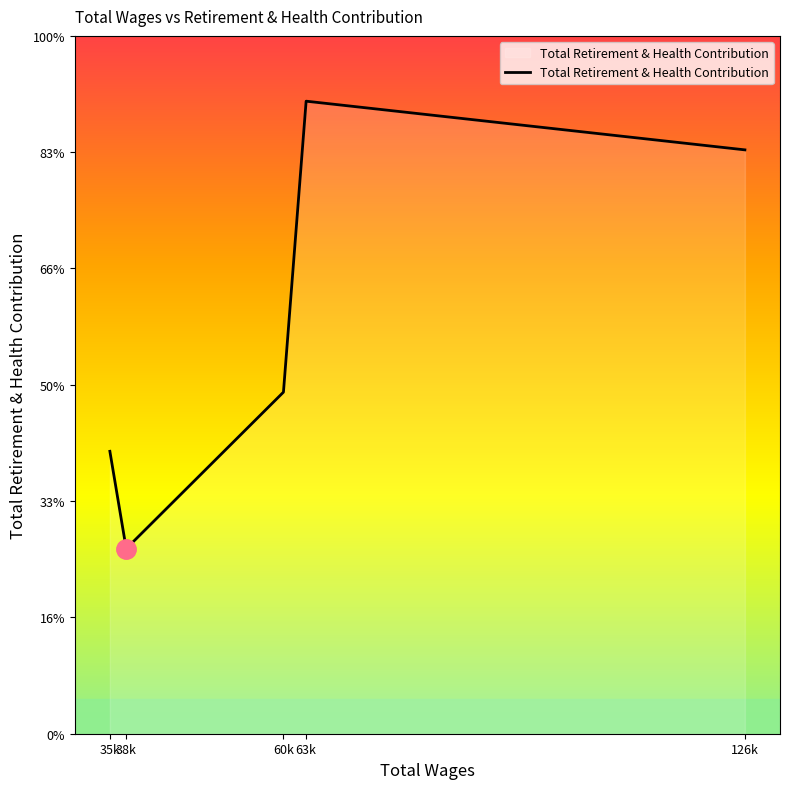

Between 126k and 35k, which is larger?

126k